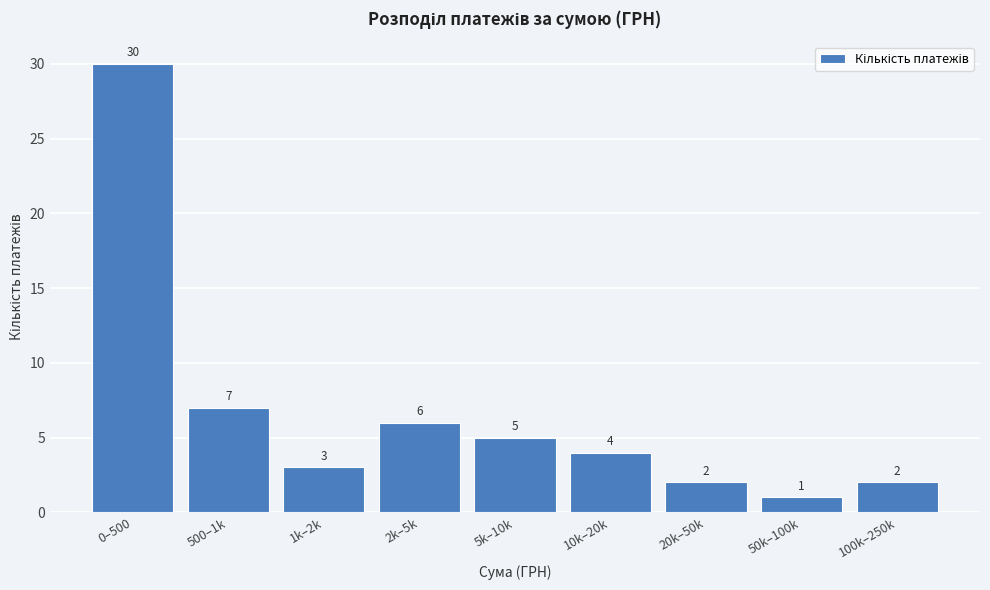

Reading right to left, what are all the values shown in this chart?

2	1	2	4	5	6	3	7	30